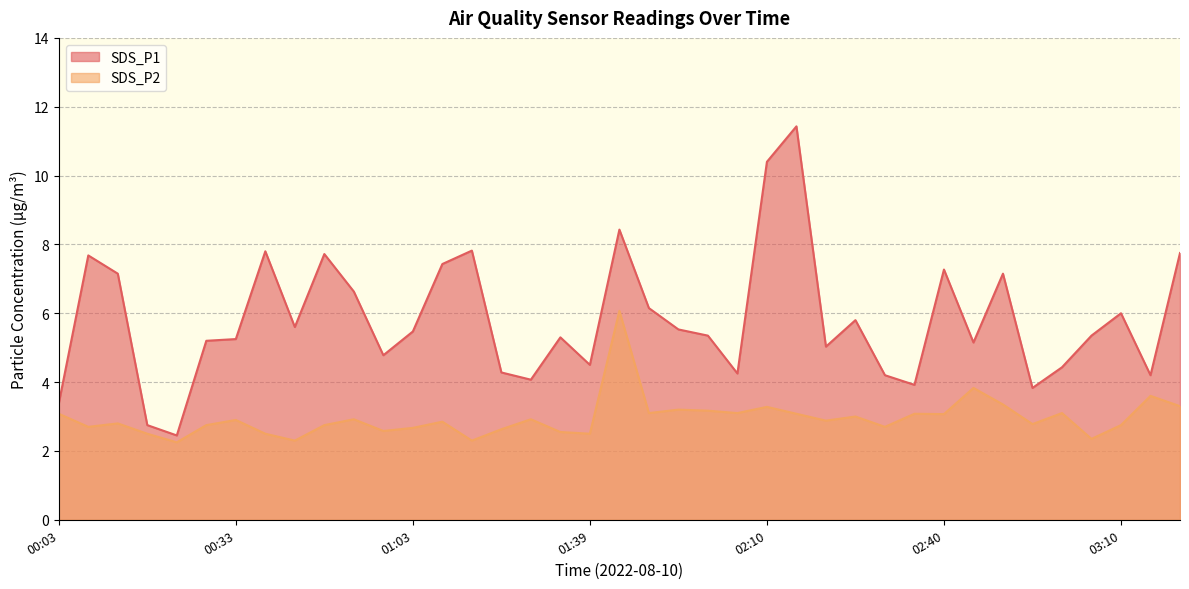

True or false: SDS_P1 and SDS_P2 intersect in this chart.

False